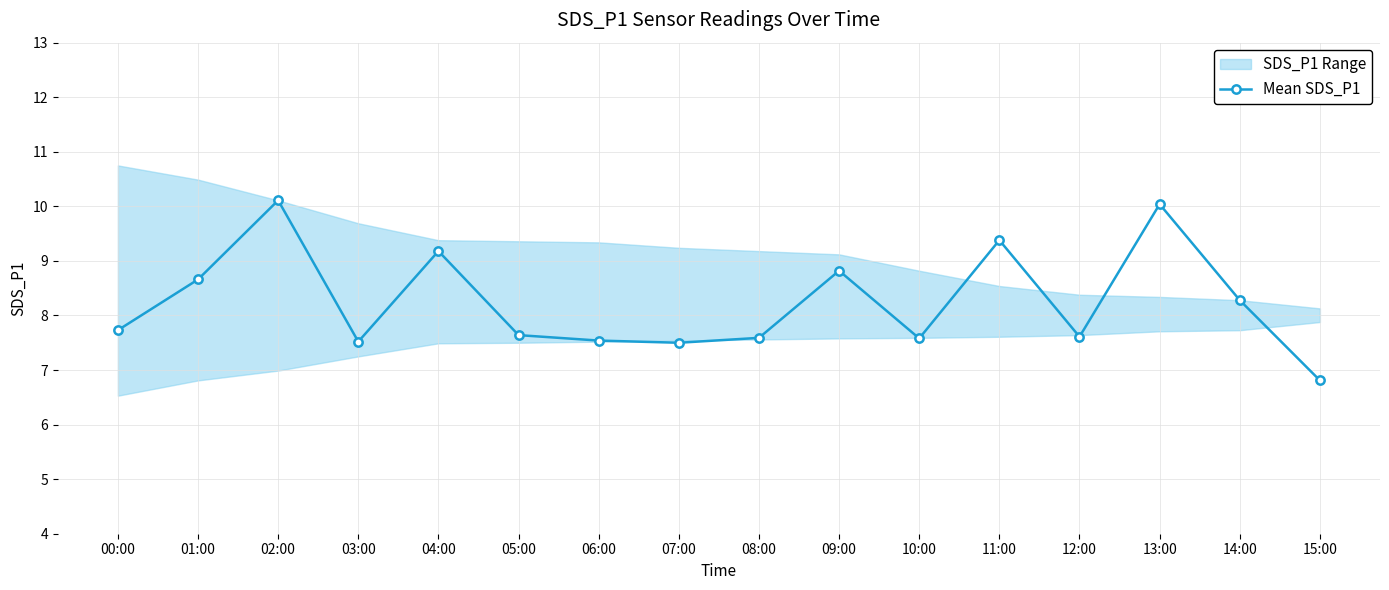

Reading left to right, what are all the values shown in this chart?

7.7	8.7	10.1	7.5	9.2	7.6	7.5	7.5	7.6	8.8	7.6	9.4	7.6	10.0	8.3	6.8